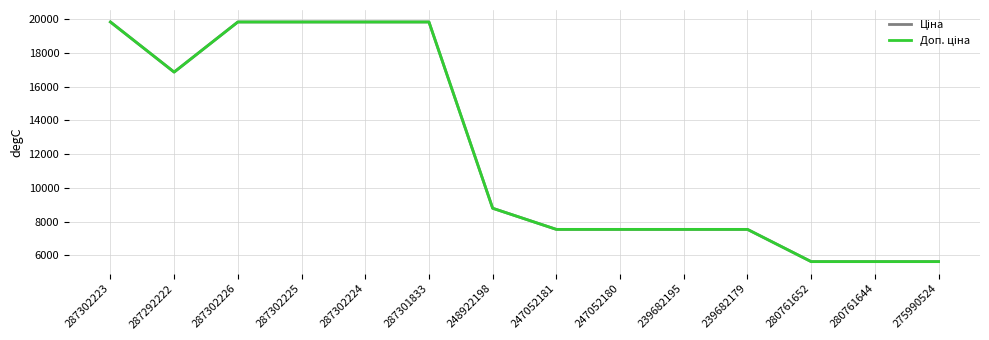

True or false: Ціна and Доп. ціна cross at least once.

False